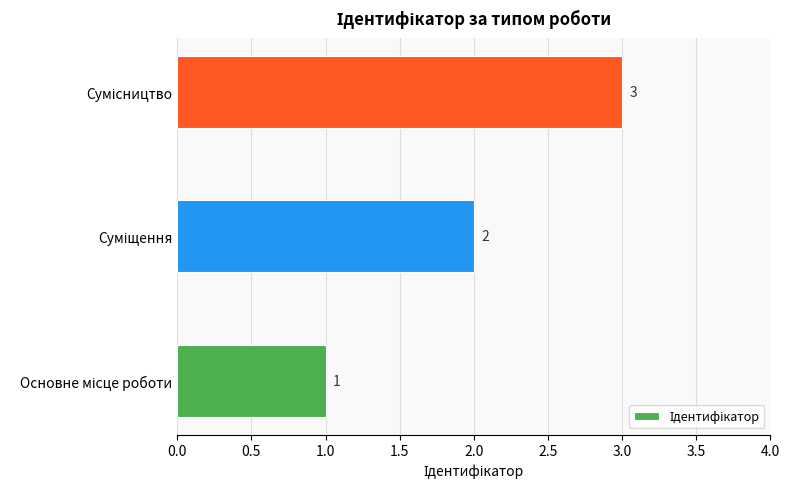

What is the minimum value shown in the chart?

1